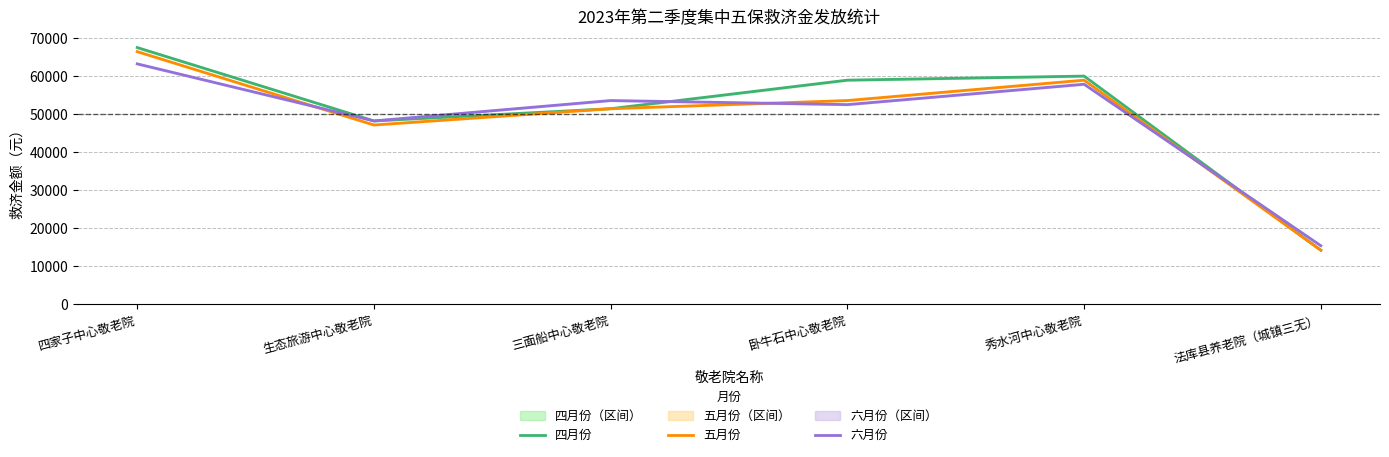

The 六月份 series shows 48262.5 at 生态旅游中心敬老院. True or false?

True